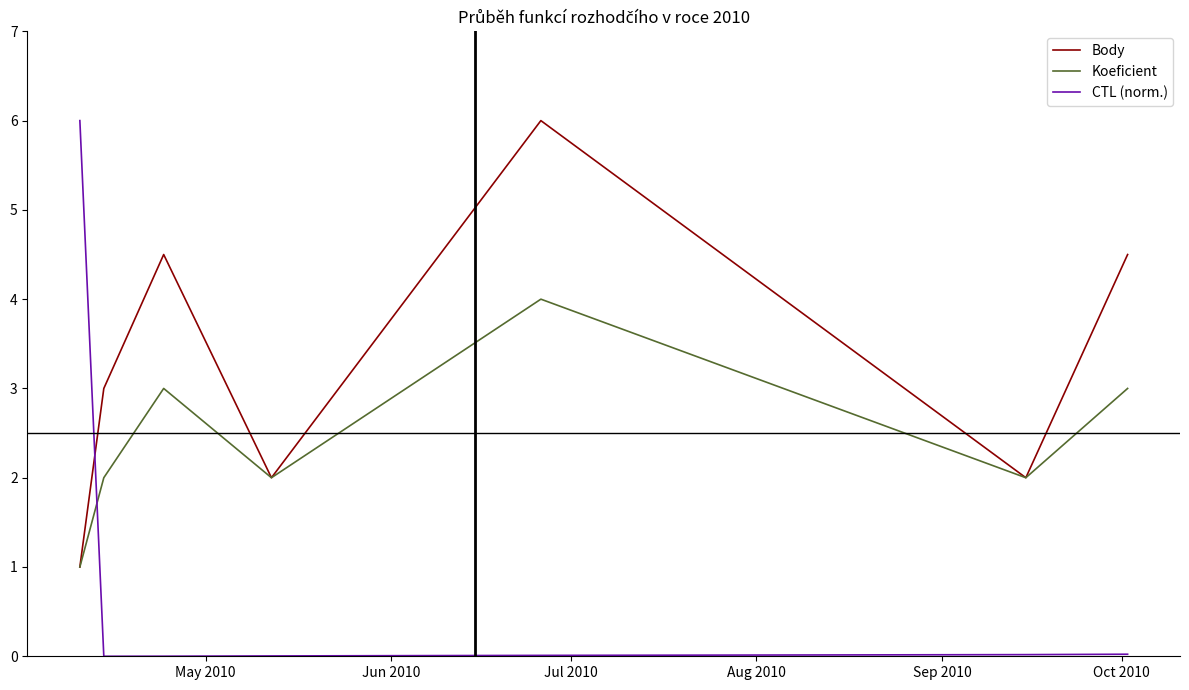

What are all the series names shown in the legend?

Body, Koeficient, CTL (norm.)